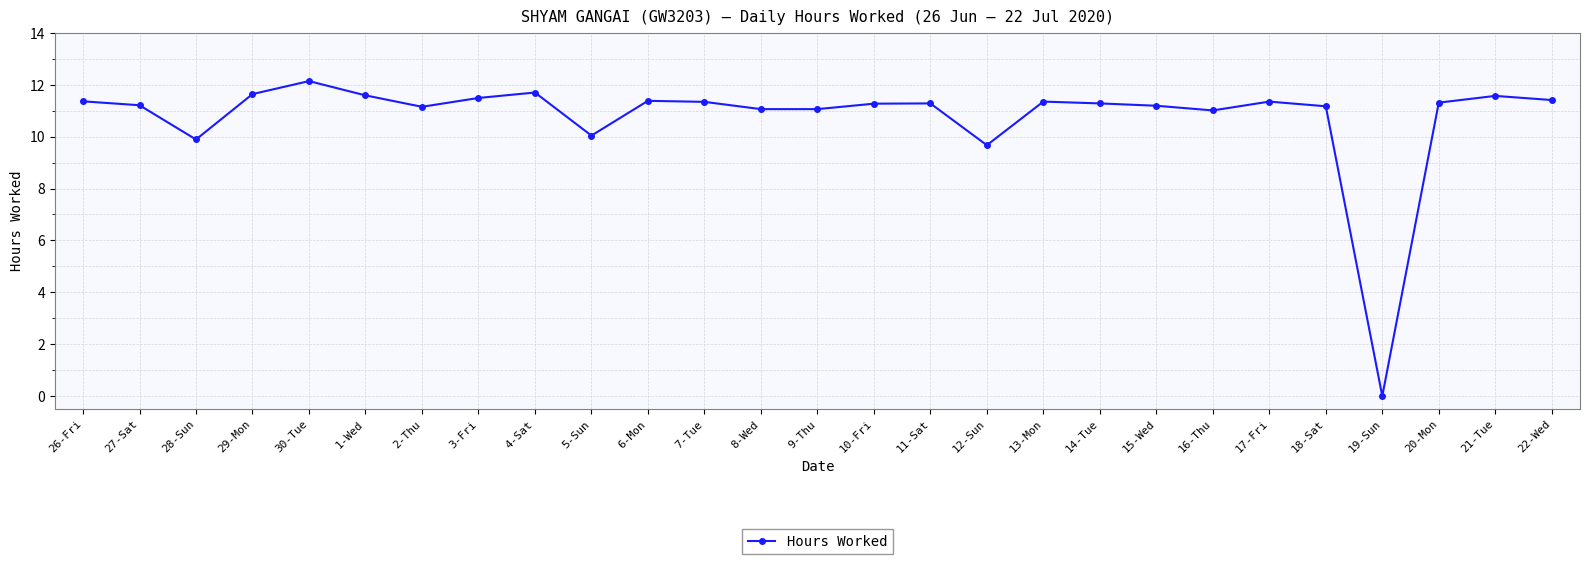

How many distinct data groups are displayed?

1